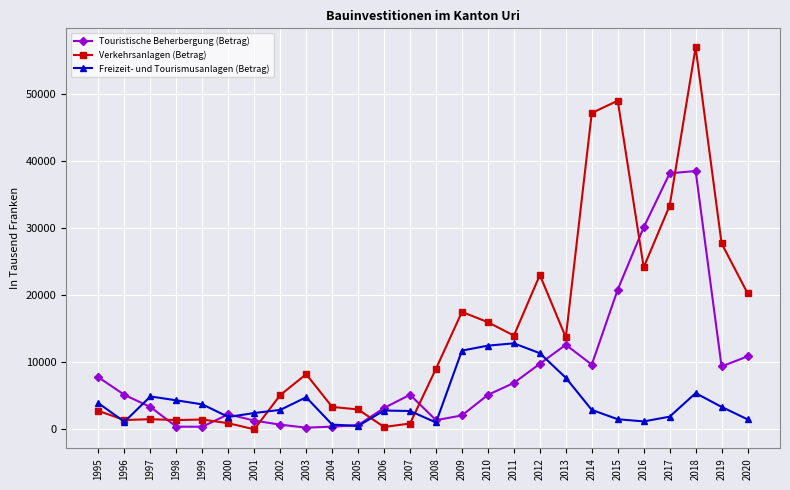

What is the difference between the Verkehrsanlagen (Betrag) values at 2008 and 2016?

15135